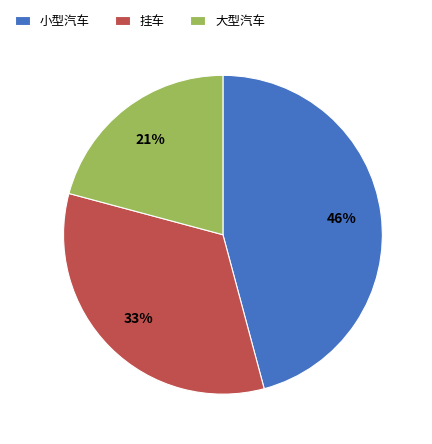

Is there any slice that represents more than half of the pie?

No